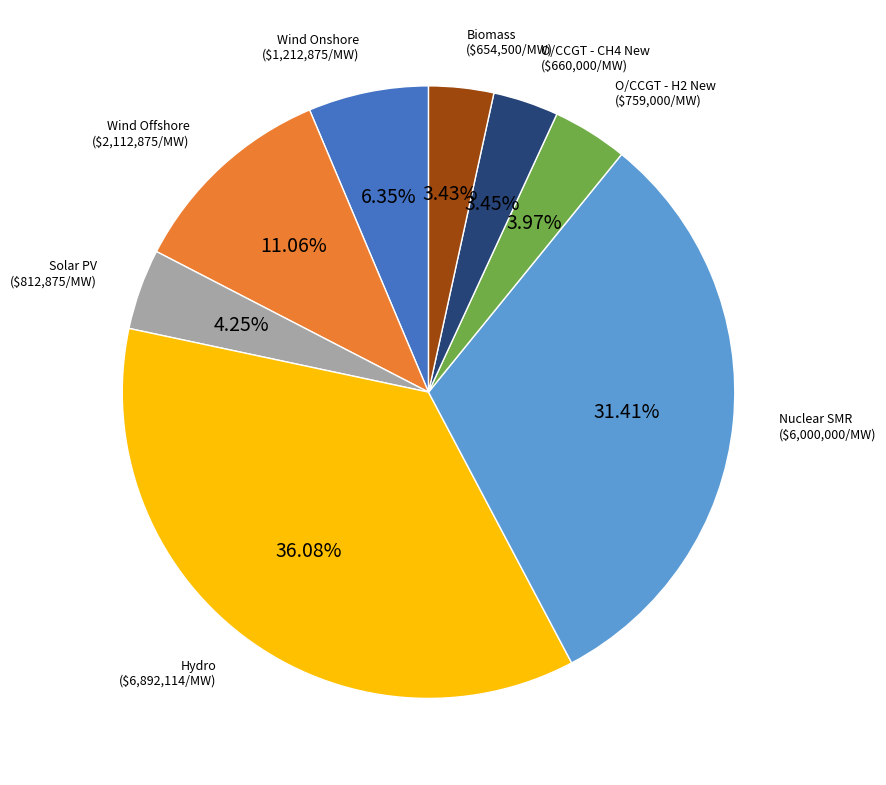

Is there any slice that represents more than half of the pie?

No